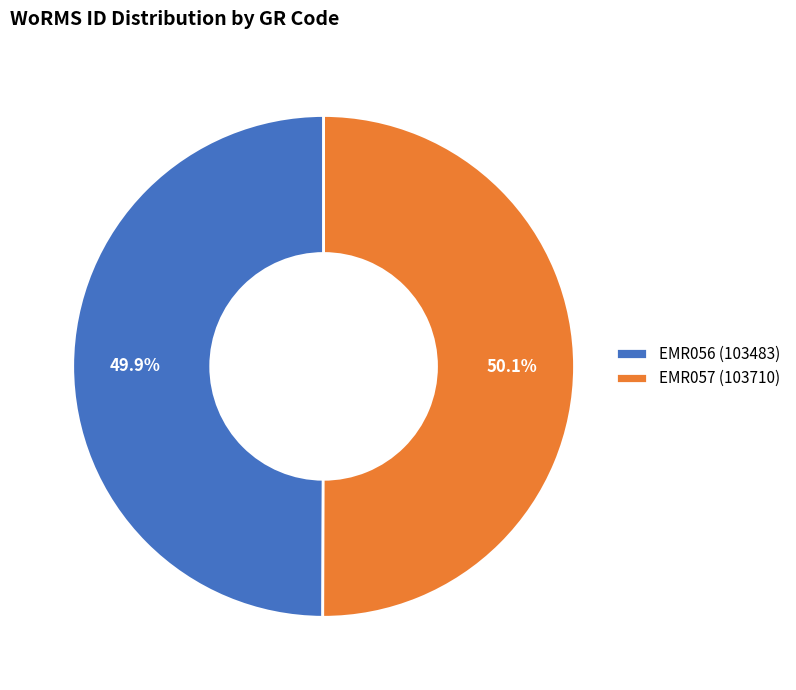

How many slices are in this pie chart?

2